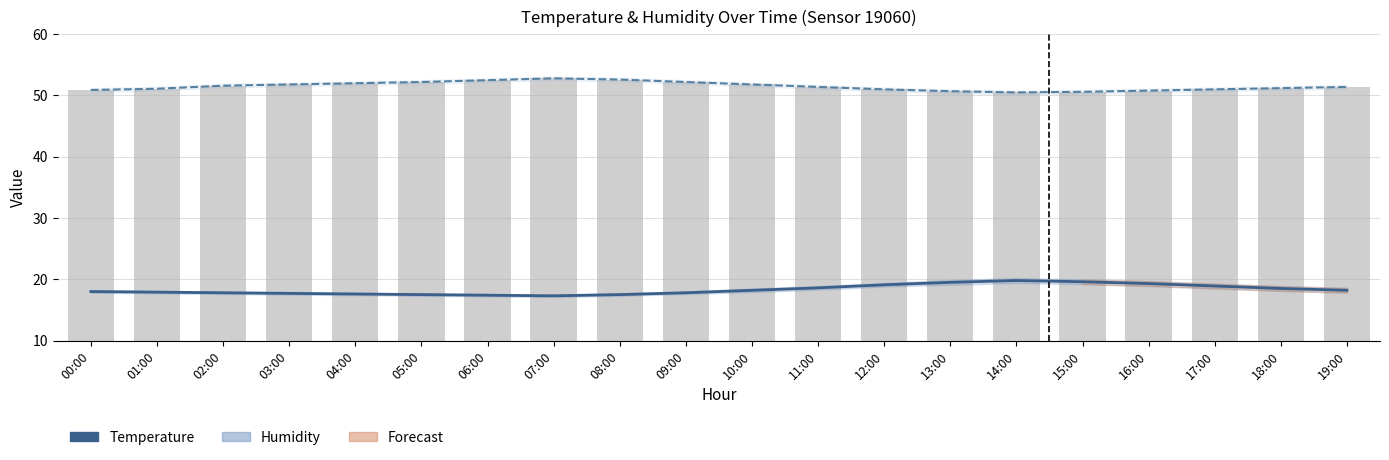

What is the highest value of the Humidity series?

52.8